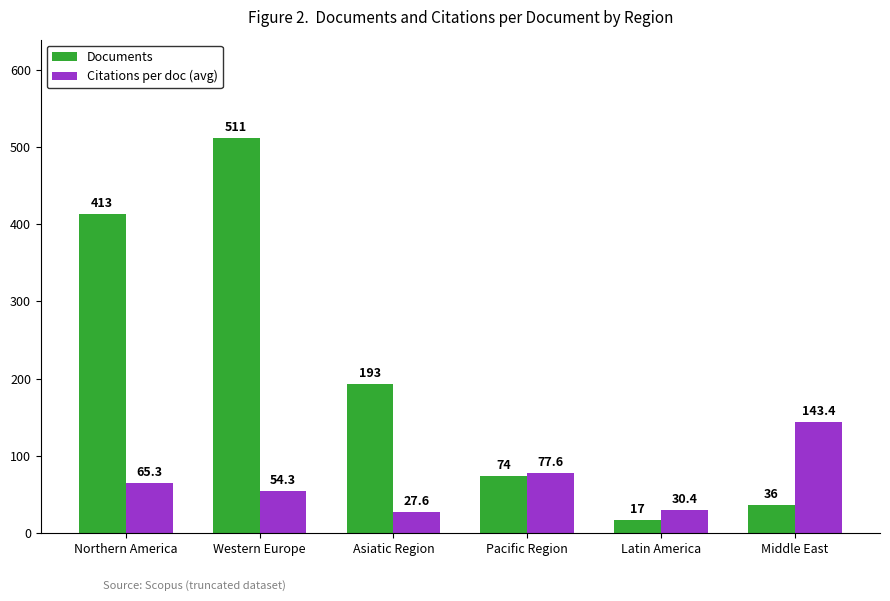

Where is Citations per doc (avg) nearest to the value 85?

Pacific Region